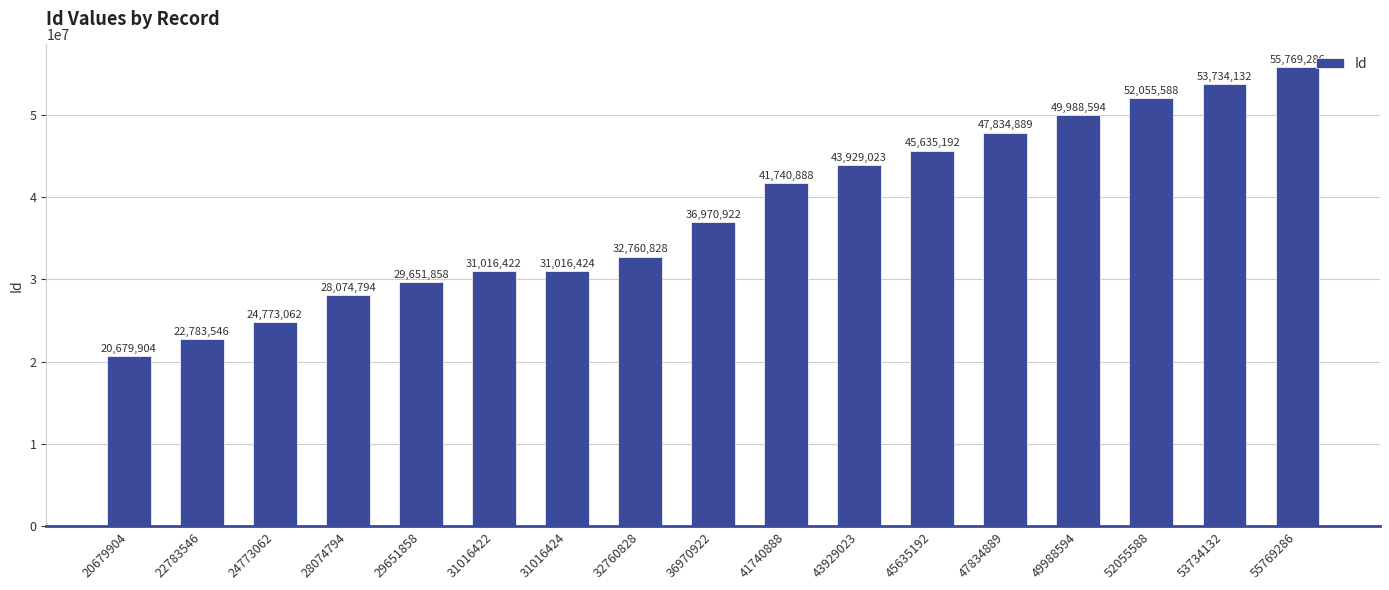

Is it true that the value at 20679904 is 7148972?

False